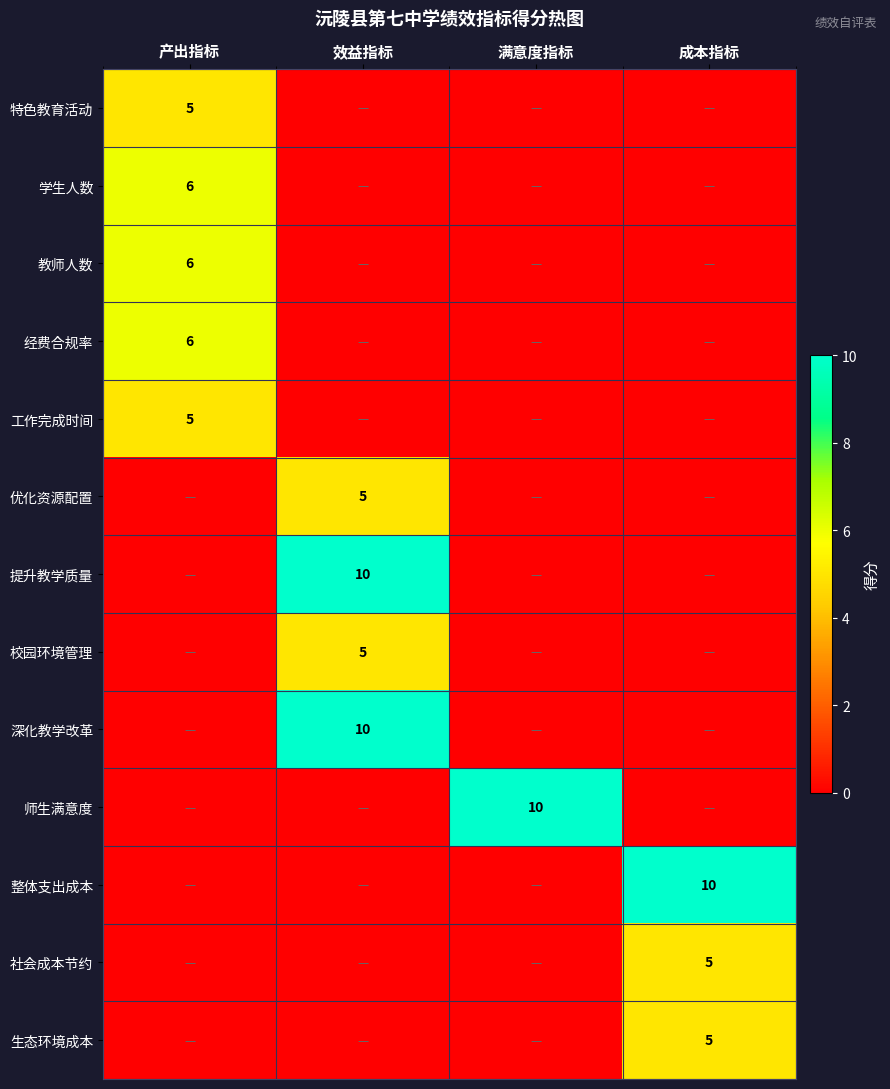

Which label corresponds to the smallest value in the chart?

效益指标